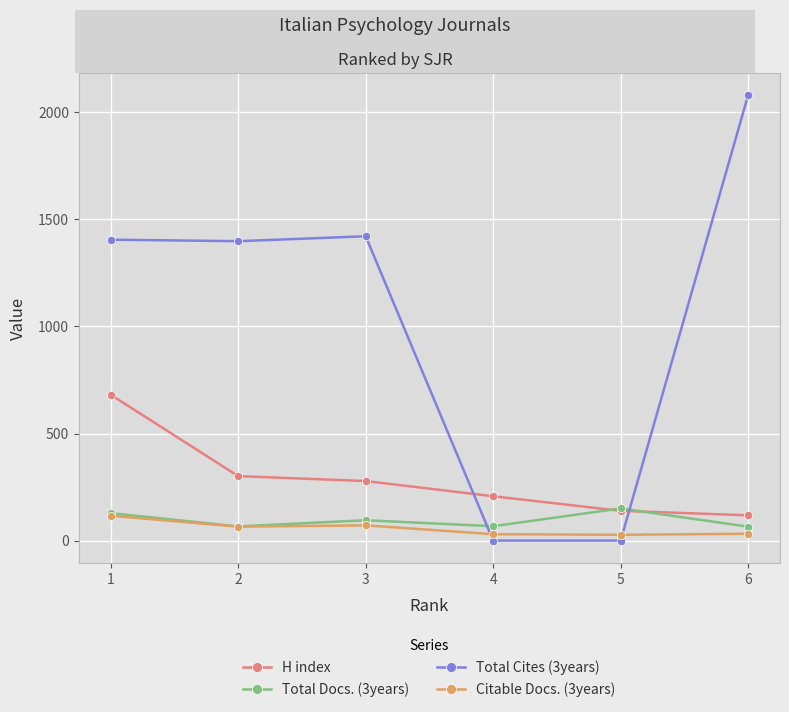

Rank the series by their maximum value, from highest to lowest.

Total Cites (3years), H index, Total Docs. (3years), Citable Docs. (3years)